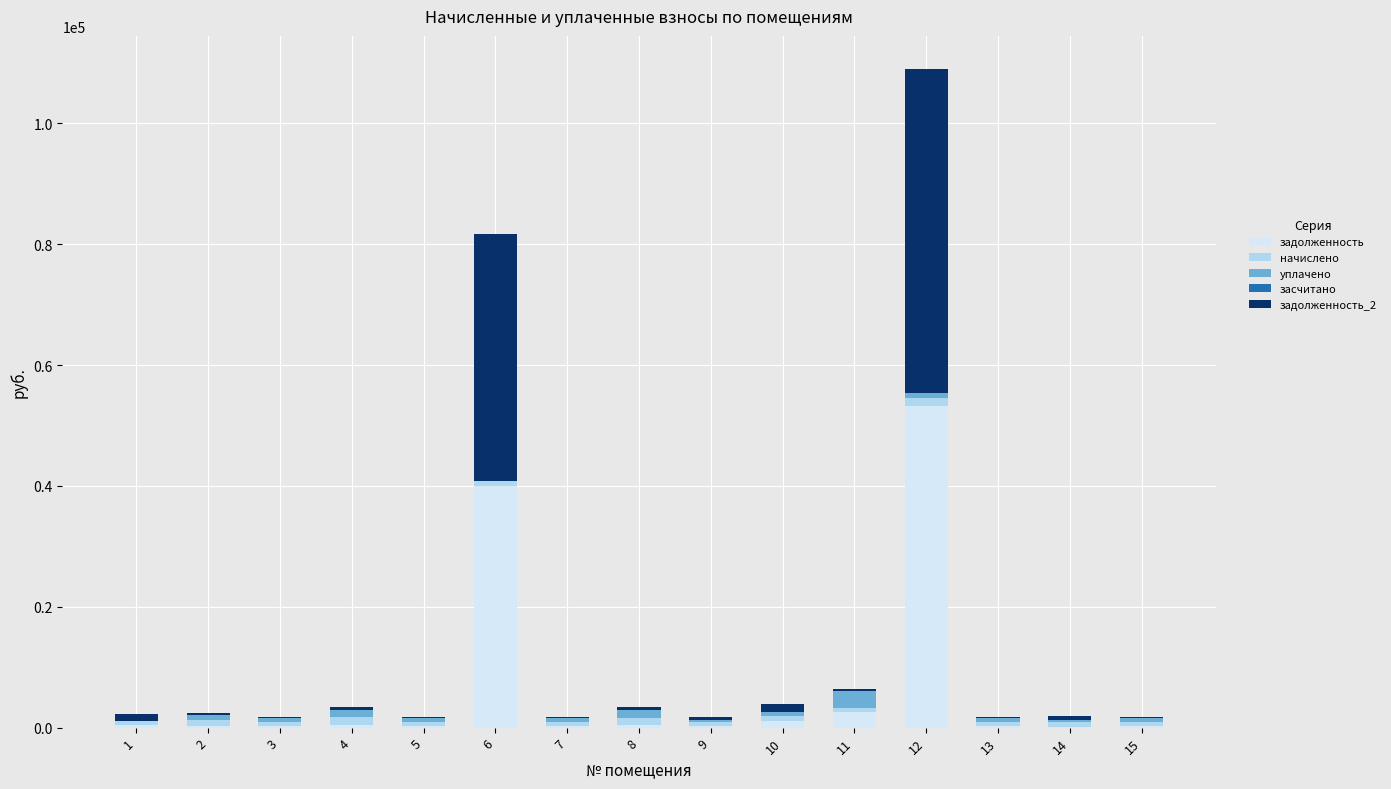

At which category is the sum across all series the highest?

12